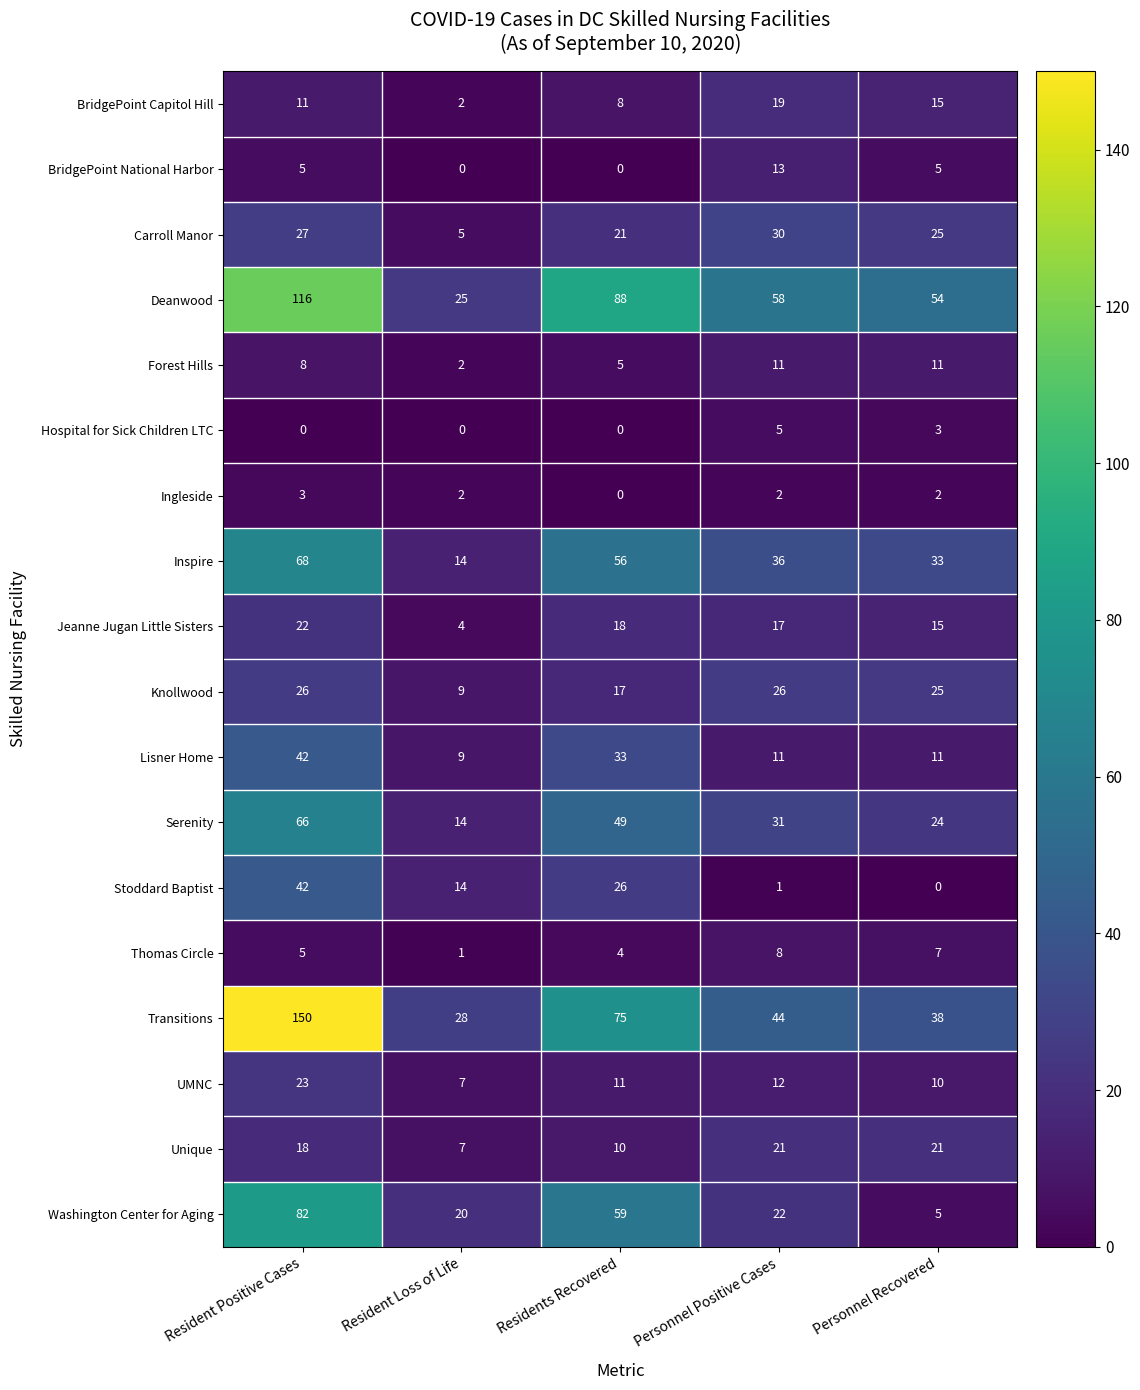

Which category has the lowest value in the Serenity series?

Resident Loss of Life